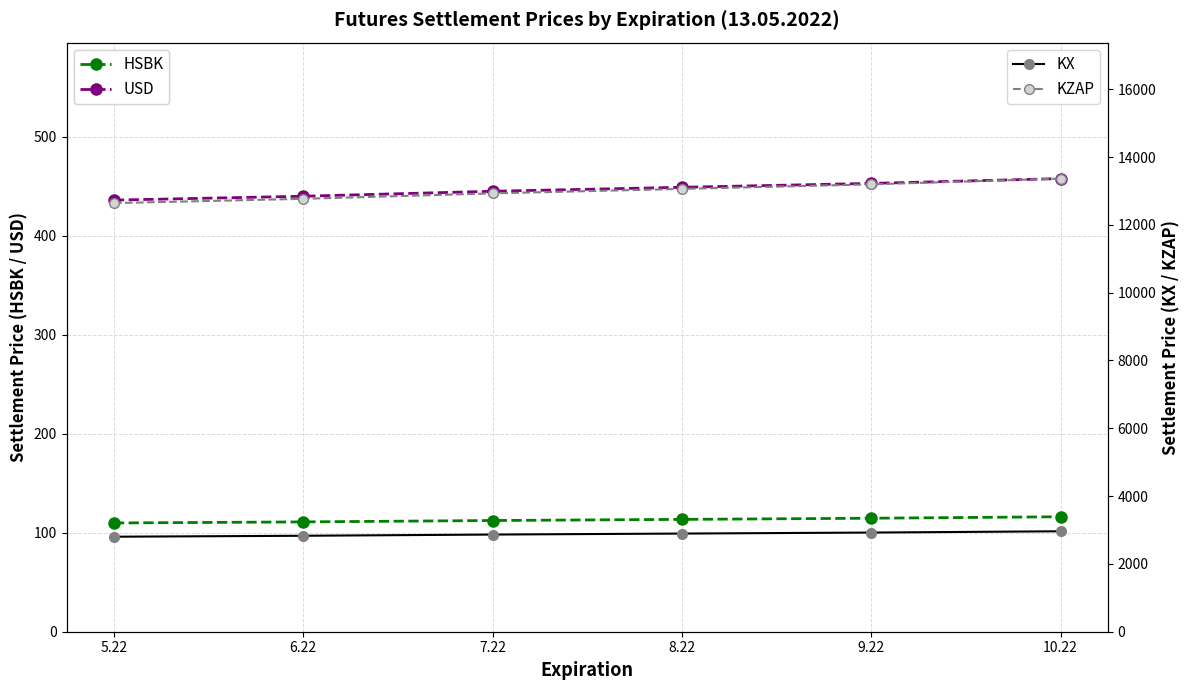

What is the value of the KZAP point at the 2nd from the left?

12767.0